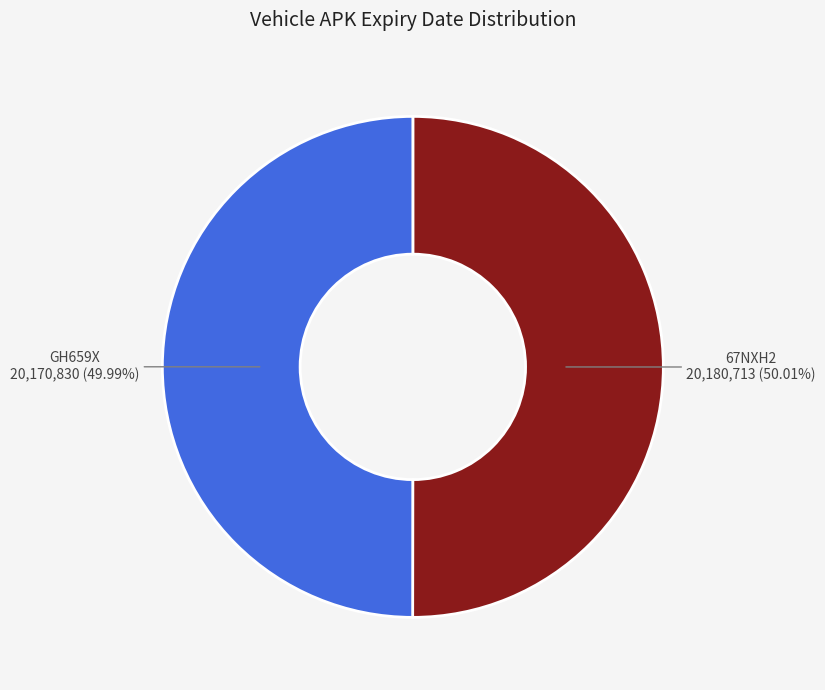

Is there a majority slice in this chart?

Yes